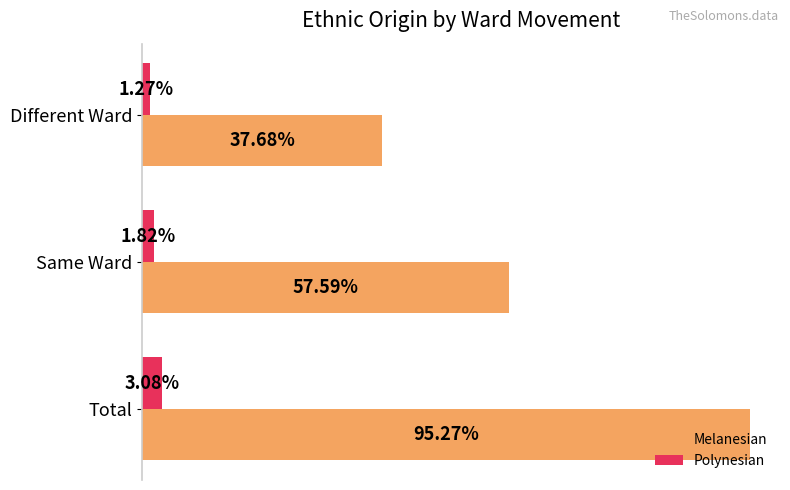

What are all the series names shown in the legend?

Melanesian, Polynesian